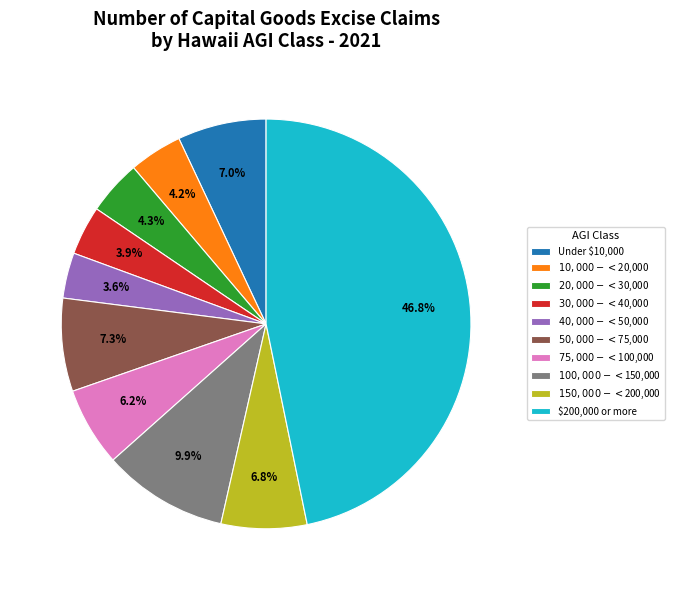

The $75,000 - < $100,000 slice represents 1% of the pie. True or false?

False